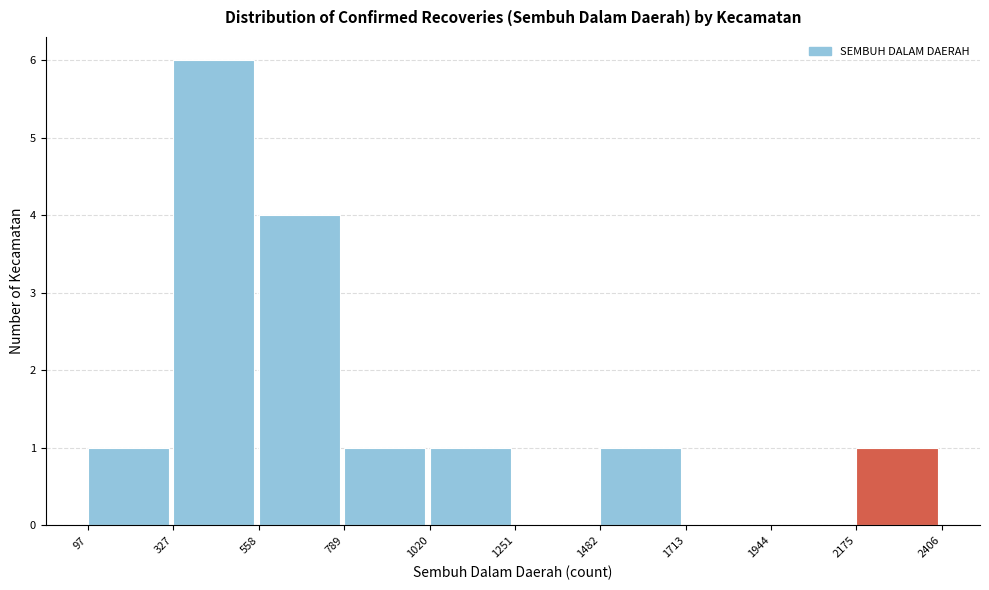

Over which range of the x-axis is the bar tallest?

327 to 558